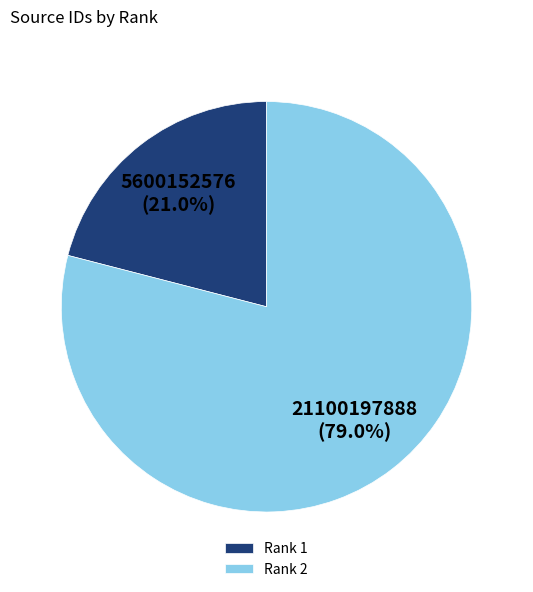

How many slices are in this pie chart?

2